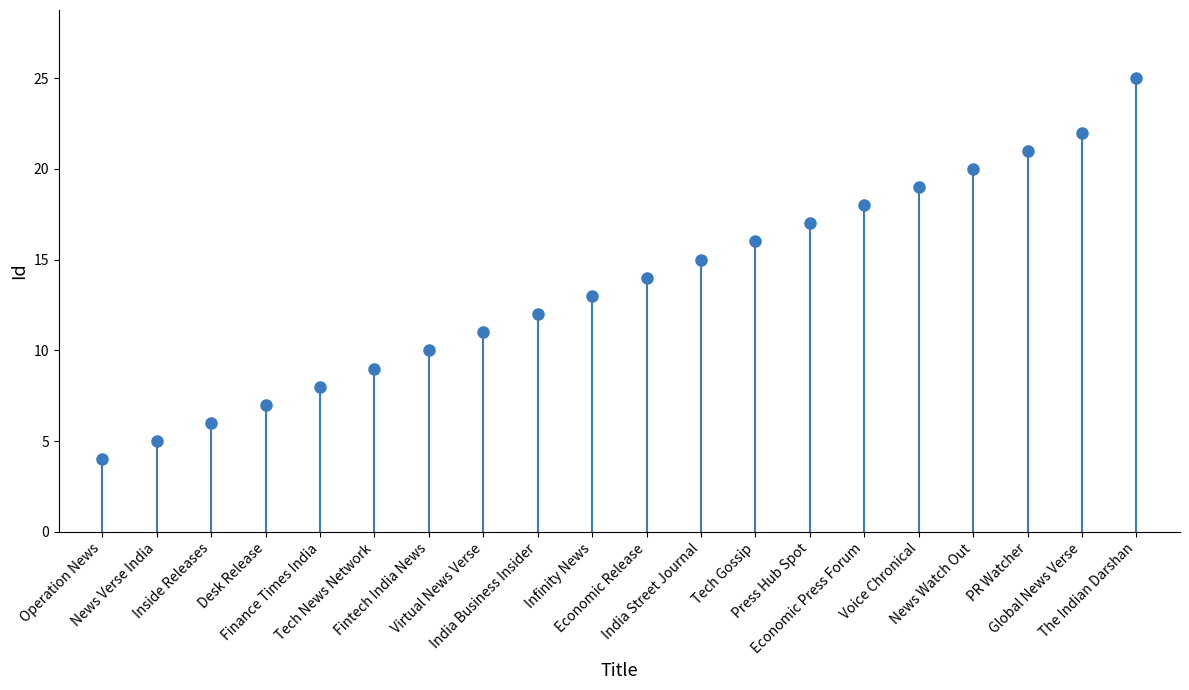

How many series are shown in this chart?

1